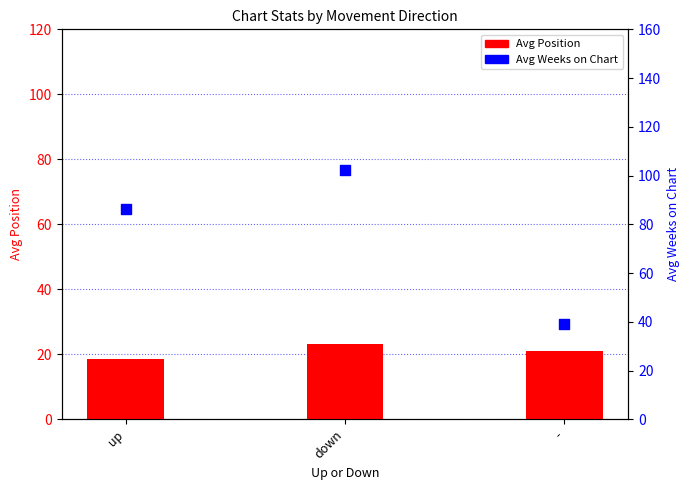

Which series has the largest total across all categories?

Avg Weeks on Chart